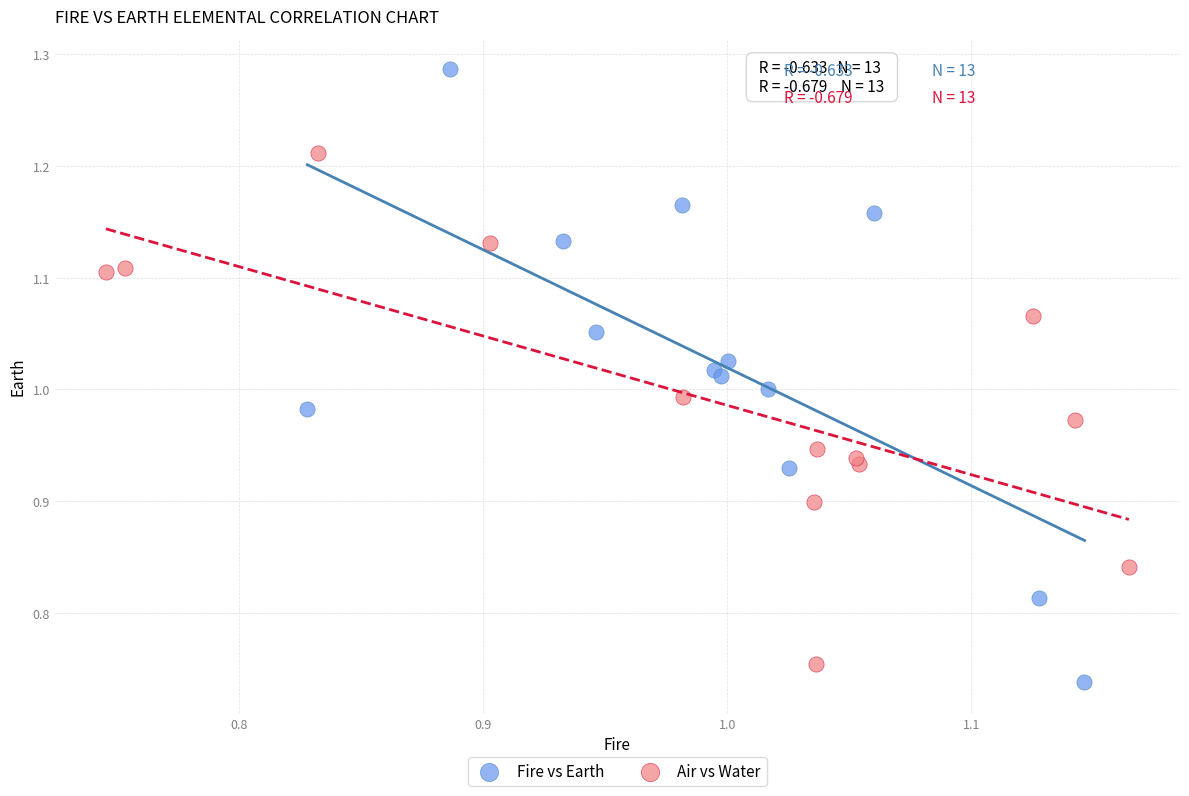

Which series has the widest spread of Y values?

Fire vs Earth